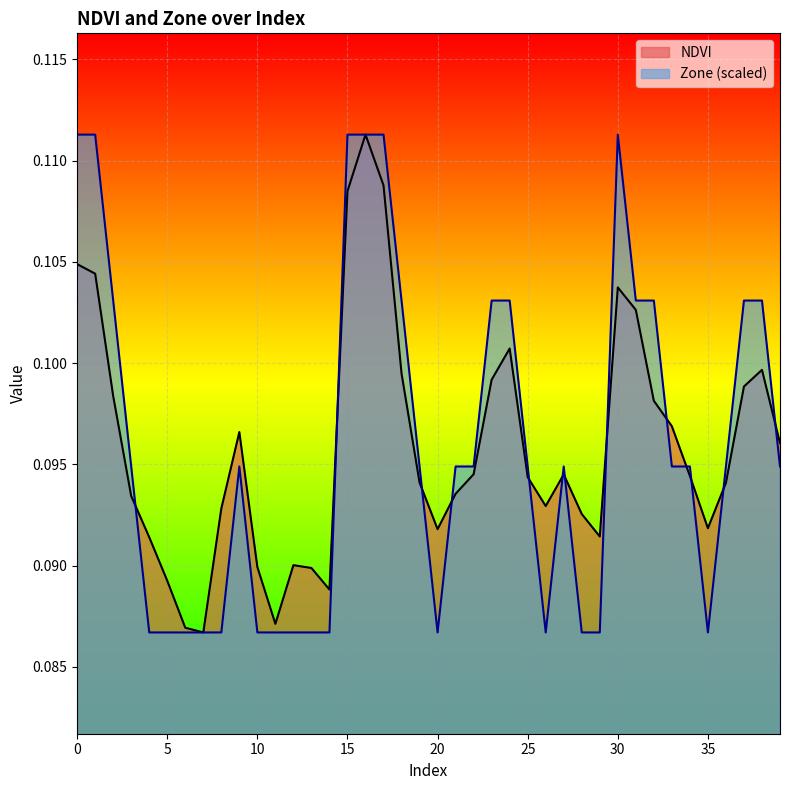

Which series ends up on top after the final intersection of Zone and NDVI?

NDVI